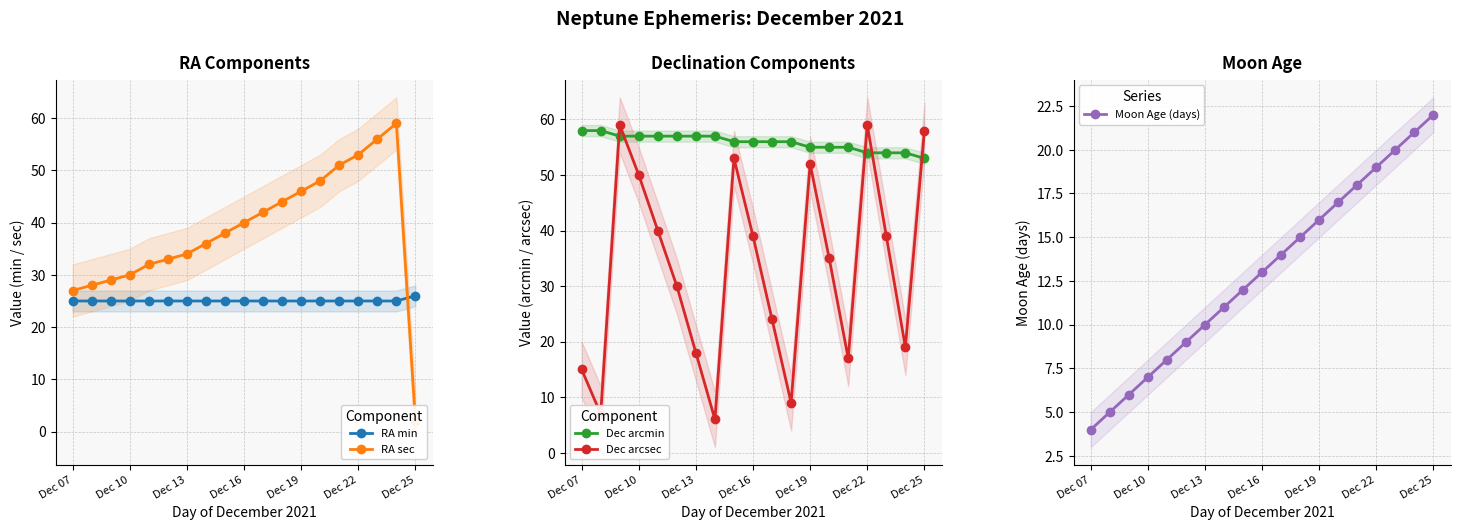

How many Dec arcmin values are between 55 and 57?

13